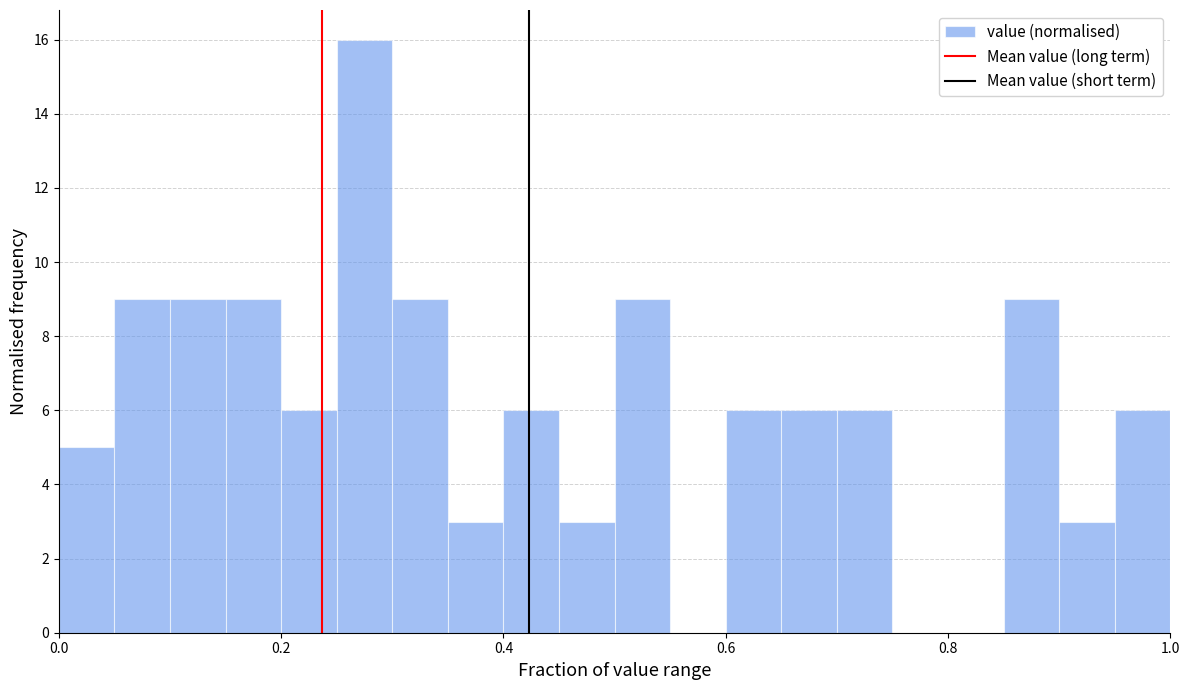

Around what value on the x-axis is the tallest bar? Give the approximate position of its centre, as read against the axis.

0.28